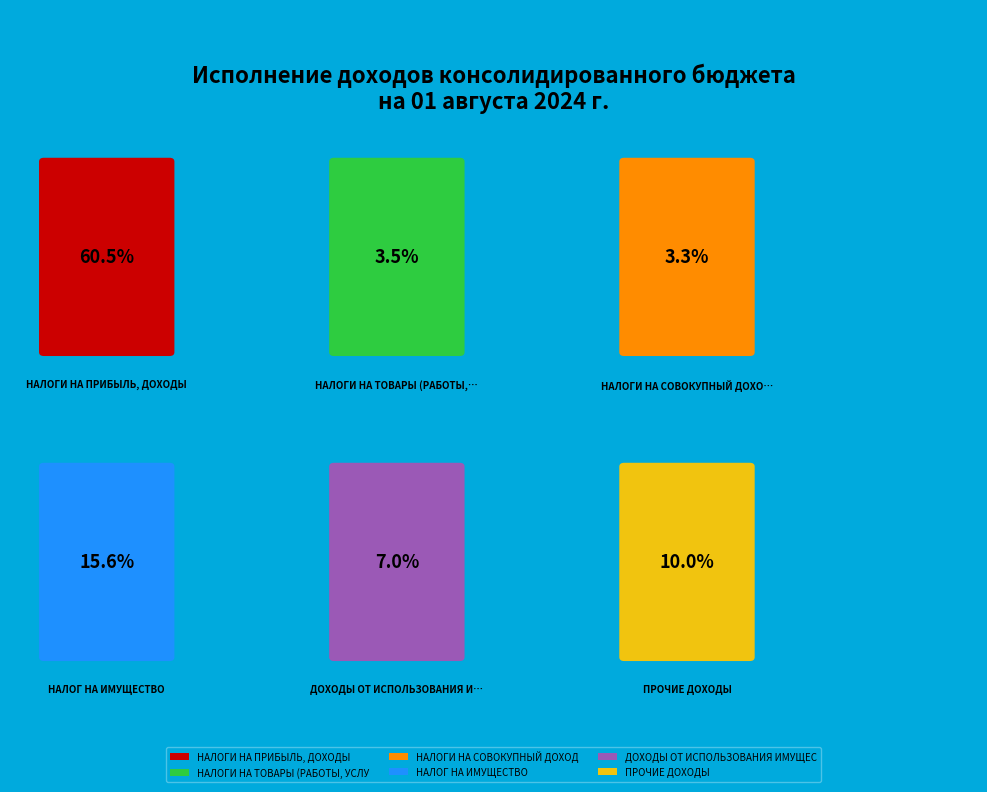

Is there a majority slice in this chart?

Yes